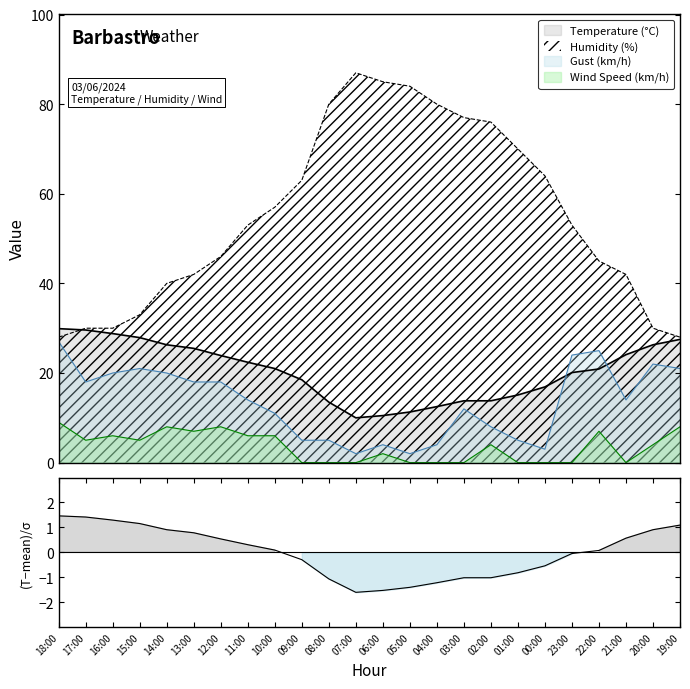

True or false: Gust (km/h) and Humidity (%) cross at least once.

False